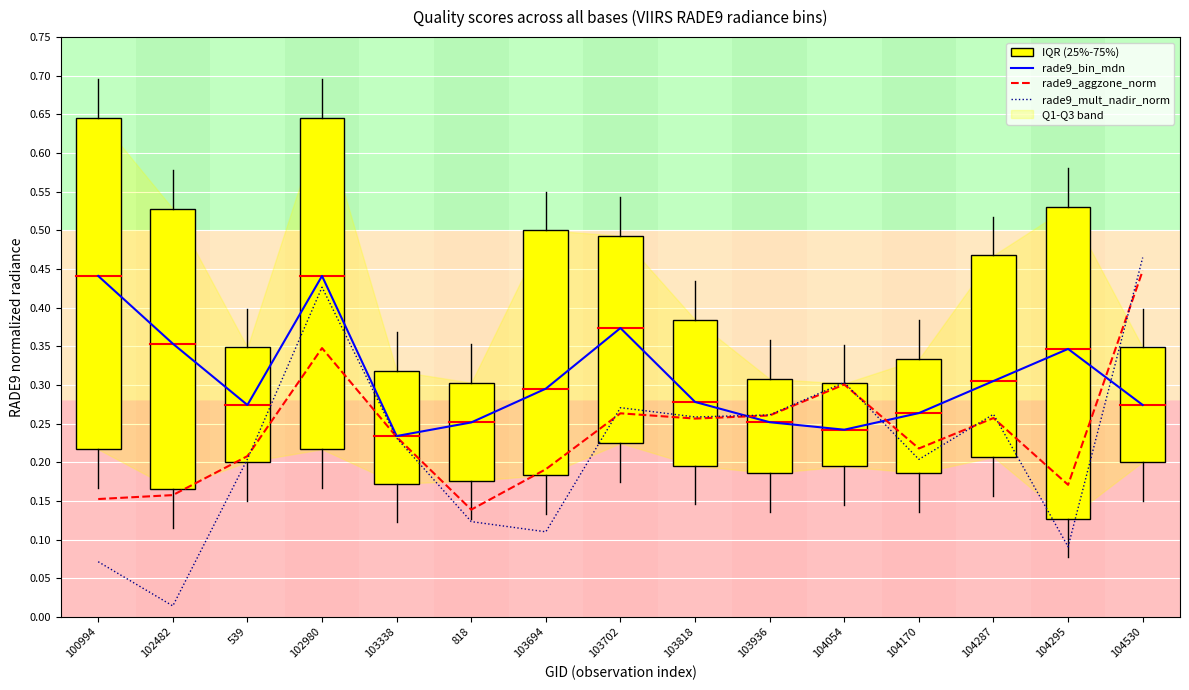

Reading left to right, extract all data points from this chart.

rade9_bin_mdn: 100994=0.4	102482=0.4	539=0.3	102980=0.4	103338=0.2	818=0.3	103694=0.3	103702=0.4	103818=0.3	103936=0.3	104054=0.2	104170=0.3	104287=0.3	104295=0.3	104530=0.3
rade9_aggzone_norm: 100994=0.2	102482=0.2	539=0.2	102980=0.3	103338=0.2	818=0.1	103694=0.2	103702=0.3	103818=0.3	103936=0.3	104054=0.3	104170=0.2	104287=0.3	104295=0.2	104530=0.4
rade9_mult_nadir_norm: 100994=0.1	102482=0.0	539=0.2	102980=0.4	103338=0.2	818=0.1	103694=0.1	103702=0.3	103818=0.3	103936=0.3	104054=0.3	104170=0.2	104287=0.3	104295=0.1	104530=0.5